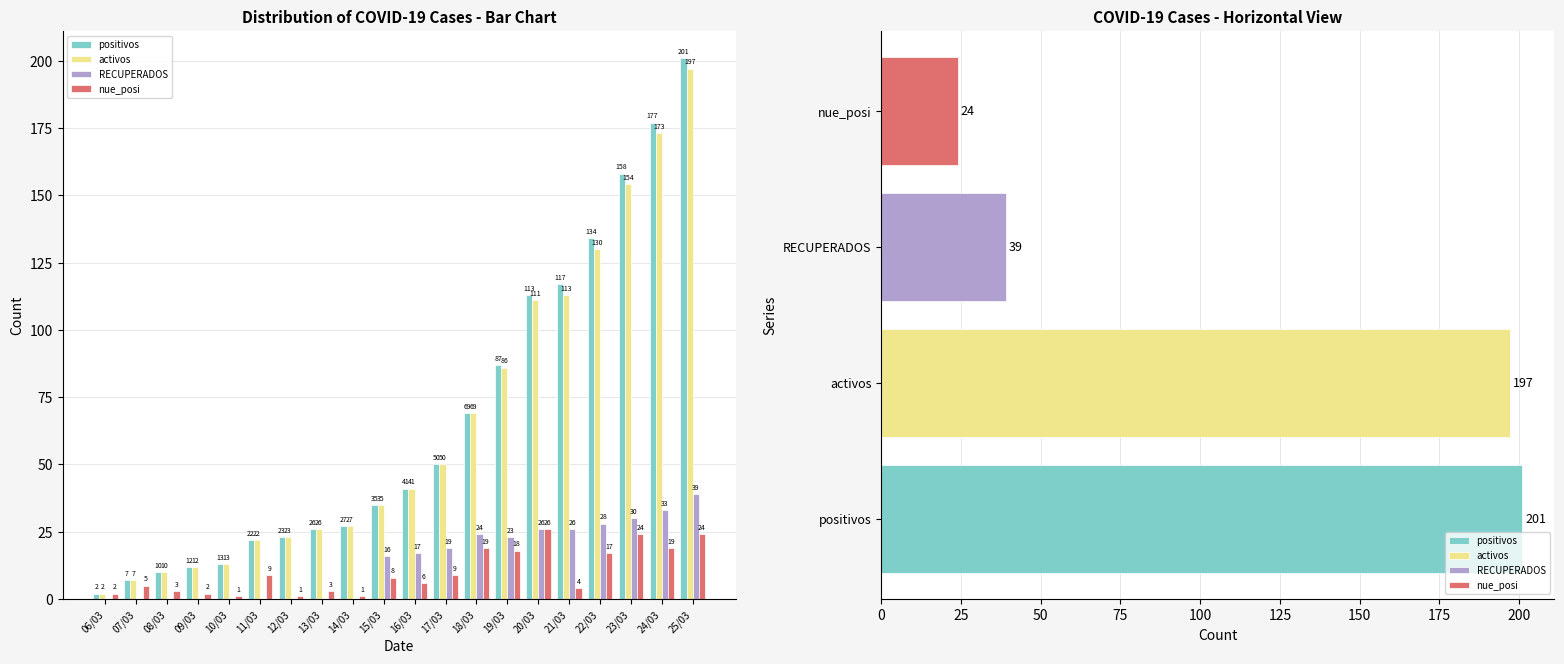

Reading left to right, extract all data points from this chart.

positivos: 06/03=2	07/03=7	08/03=10	09/03=12	10/03=13	11/03=22	12/03=23	13/03=26	14/03=27	15/03=35	16/03=41	17/03=50	18/03=69	19/03=87	20/03=113	21/03=117	22/03=134	23/03=158	24/03=177	25/03=201
activos: 06/03=2	07/03=7	08/03=10	09/03=12	10/03=13	11/03=22	12/03=23	13/03=26	14/03=27	15/03=35	16/03=41	17/03=50	18/03=69	19/03=86	20/03=111	21/03=113	22/03=130	23/03=154	24/03=173	25/03=197
RECUPERADOS: 06/03=0	07/03=0	08/03=0	09/03=0	10/03=0	11/03=0	12/03=0	13/03=0	14/03=0	15/03=16	16/03=17	17/03=19	18/03=24	19/03=23	20/03=26	21/03=26	22/03=28	23/03=30	24/03=33	25/03=39
nue_posi: 06/03=2	07/03=5	08/03=3	09/03=2	10/03=1	11/03=9	12/03=1	13/03=3	14/03=1	15/03=8	16/03=6	17/03=9	18/03=19	19/03=18	20/03=26	21/03=4	22/03=17	23/03=24	24/03=19	25/03=24